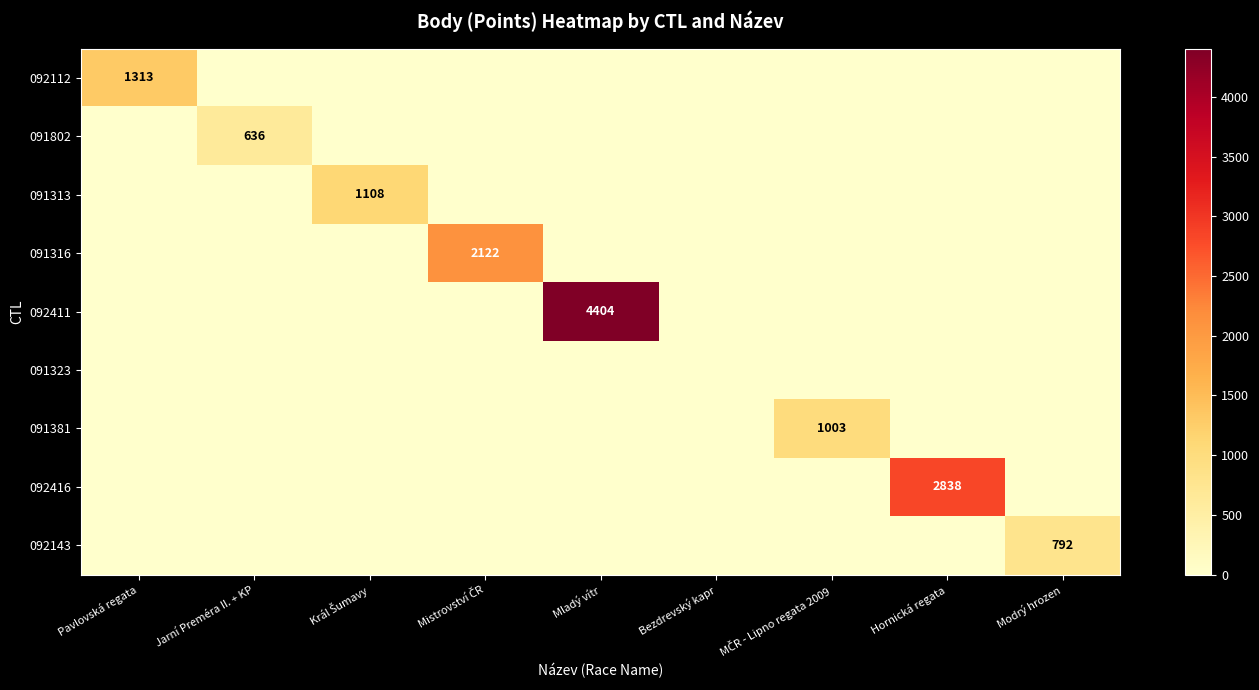

At how many categories does at least one series exceed 1293?

4